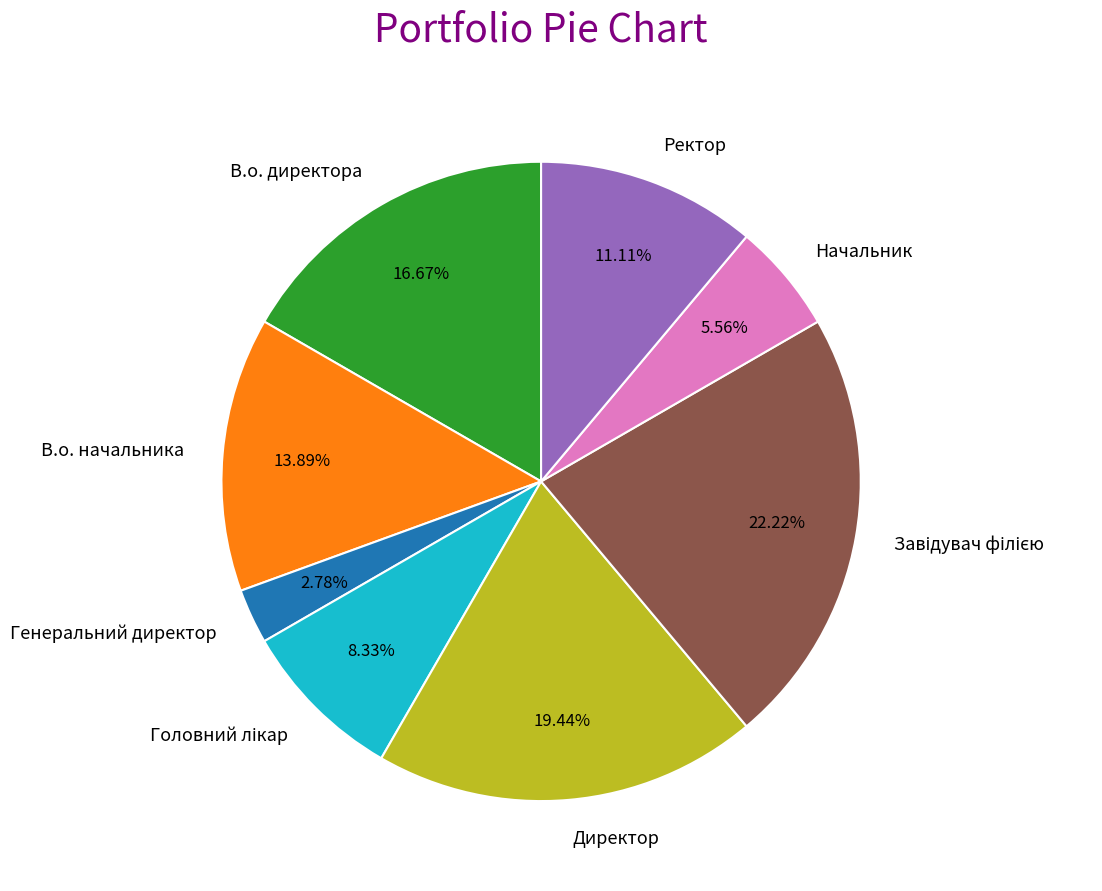

Which slice is the smallest?

Генеральний директор